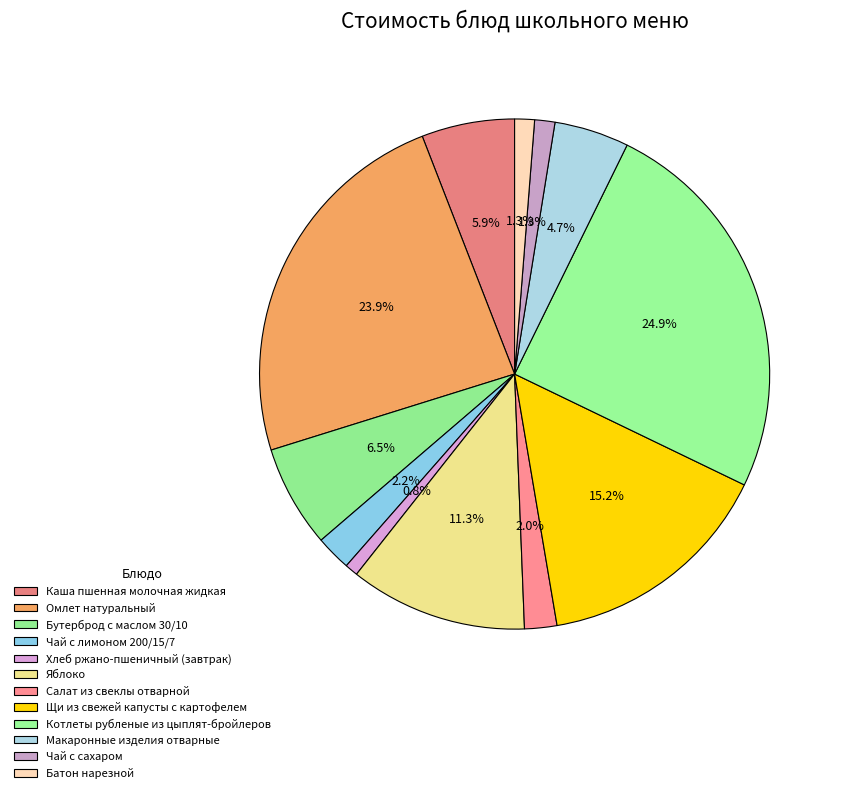

Combined, what portion of the pie is Котлеты рубленые из цыплят-бройлеров and Бутерброд с маслом 30/10?

31.4%